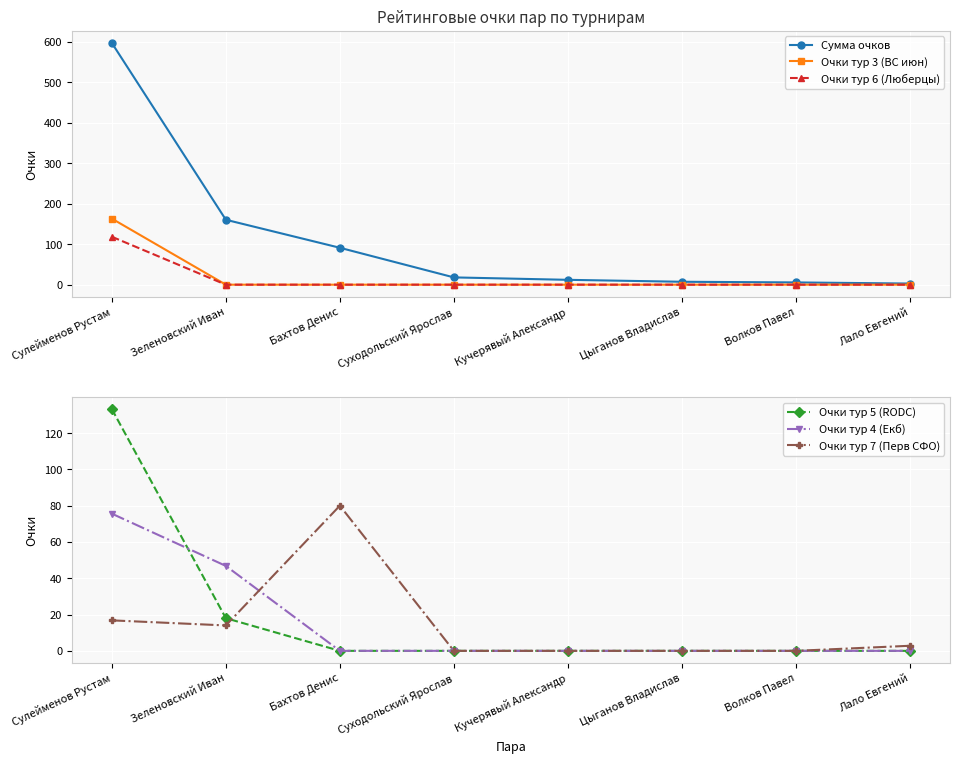

Reading left to right, list all the values displayed in this chart.

Сумма очков: Сулейменов Рустам=597.2	Зеленовский Иван=160.4	Бахтов Денис=91.2	Суходольский Ярослав=18.0	Кучерявый Александр=12.0	Цыганов Владислав=7.2	Волков Павел=5.6	Лало Евгений=2.8
Очки тур 3 (ВС июн): Сулейменов Рустам=163.2	Зеленовский Иван=0.0	Бахтов Денис=0.0	Суходольский Ярослав=0.0	Кучерявый Александр=0.0	Цыганов Владислав=0.0	Волков Павел=0.0	Лало Евгений=0.0
Очки тур 6 (Люберцы): Сулейменов Рустам=118.4	Зеленовский Иван=0.0	Бахтов Денис=0.0	Суходольский Ярослав=0.0	Кучерявый Александр=0.0	Цыганов Владислав=0.0	Волков Павел=0.0	Лало Евгений=0.0
Очки тур 5 (RODC): Сулейменов Рустам=133.2	Зеленовский Иван=18.0	Бахтов Денис=0.0	Суходольский Ярослав=0.0	Кучерявый Александр=0.0	Цыганов Владислав=0.0	Волков Павел=0.0	Лало Евгений=0.0
Очки тур 4 (Екб): Сулейменов Рустам=75.6	Зеленовский Иван=46.8	Бахтов Денис=0.0	Суходольский Ярослав=0.0	Кучерявый Александр=0.0	Цыганов Владислав=0.0	Волков Павел=0.0	Лало Евгений=0.0
Очки тур 7 (Перв СФО): Сулейменов Рустам=16.8	Зеленовский Иван=14.0	Бахтов Денис=80.0	Суходольский Ярослав=0.0	Кучерявый Александр=0.0	Цыганов Владислав=0.0	Волков Павел=0.0	Лало Евгений=2.8